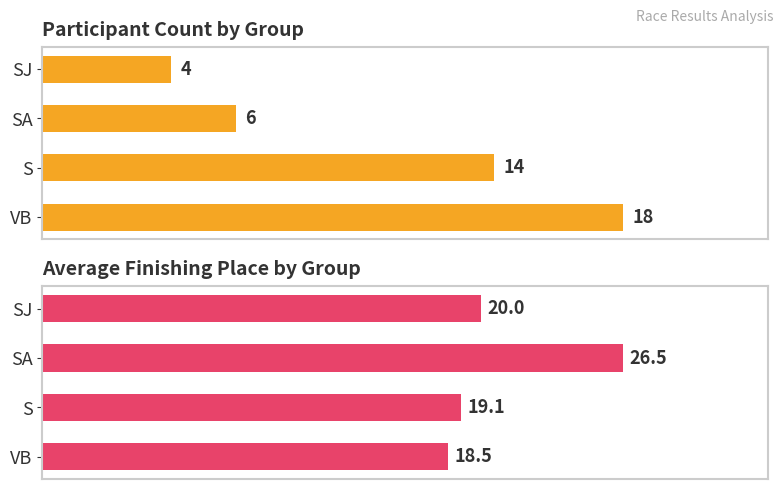

At how many categories does at least one series exceed 7?

4